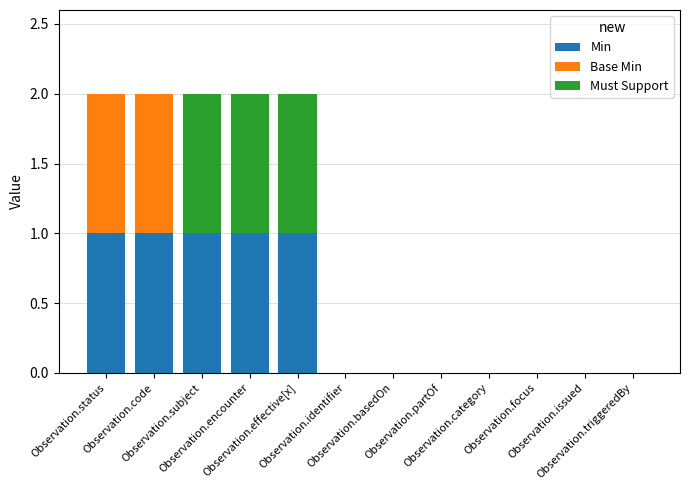

What is the total value across all series at Observation.code?

2